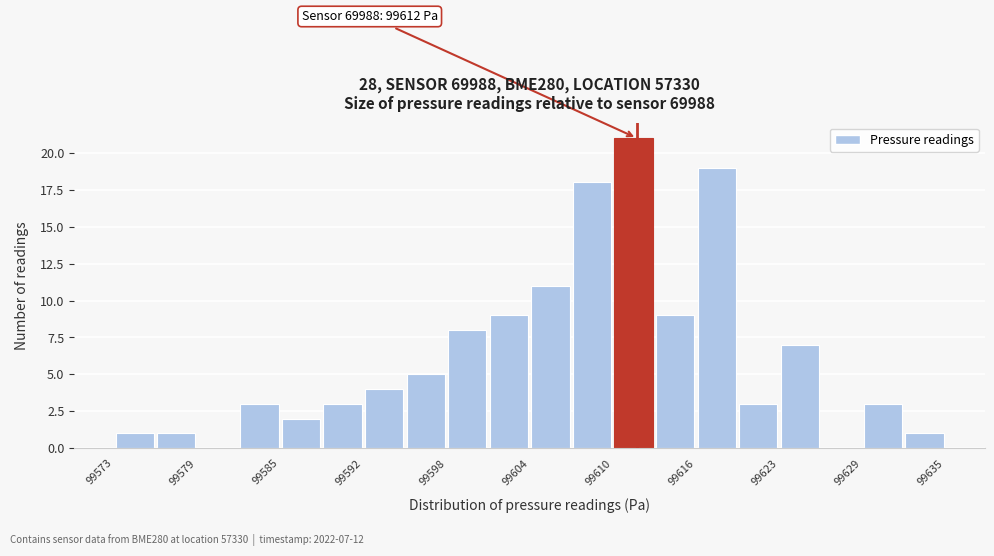

Around what value on the x-axis is the tallest bar? Give the approximate position of its centre, as read against the axis.

99612